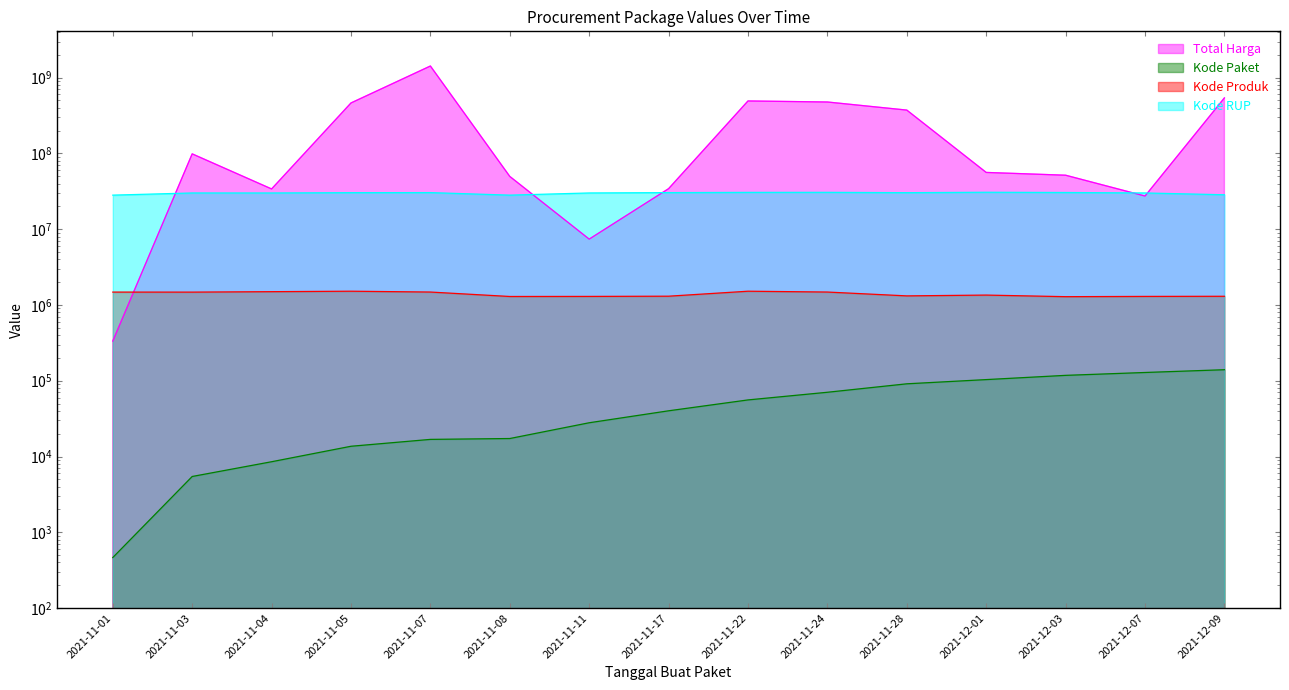

Is the value of Kode RUP at 2021-11-22 greater than the value of Total Harga at 2021-11-24?

No